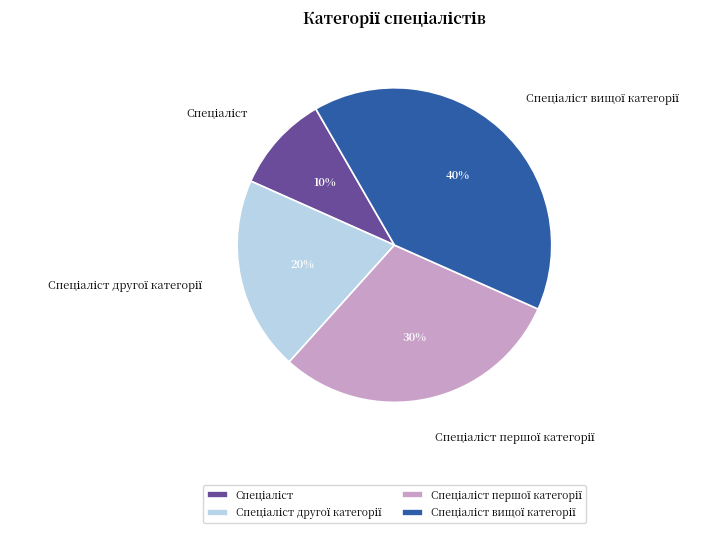

How many segments does this pie chart have?

4